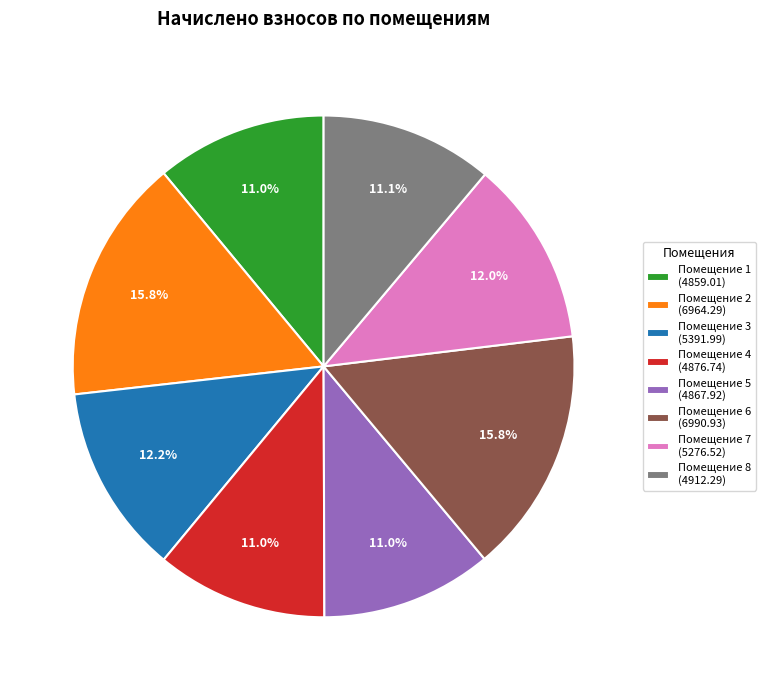

Approximately how many times larger is the value at Помещение 2 (6964.29) compared to Помещение 8 (4912.29)?

1.4